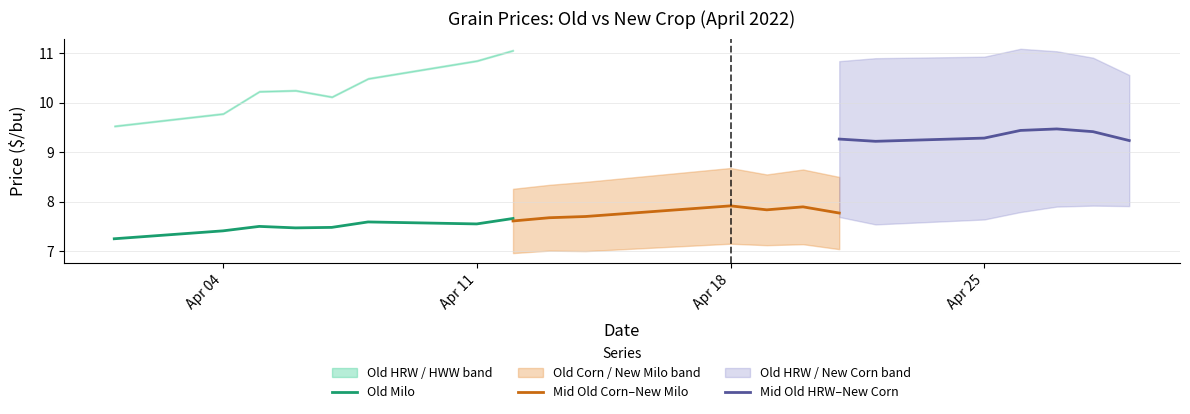

True or false: Old Milo has a value of 10.4 at Apr 04.

False